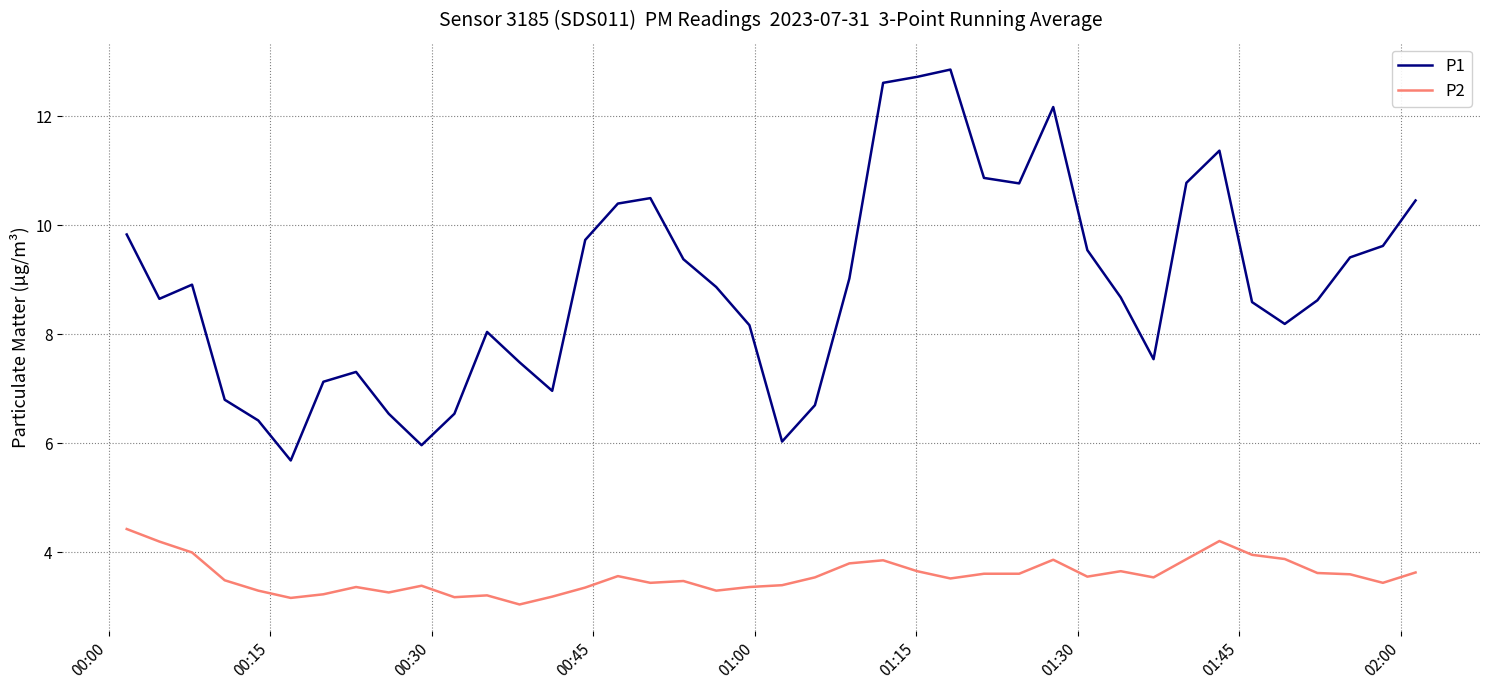

What are all the series names shown in the legend?

P1, P2